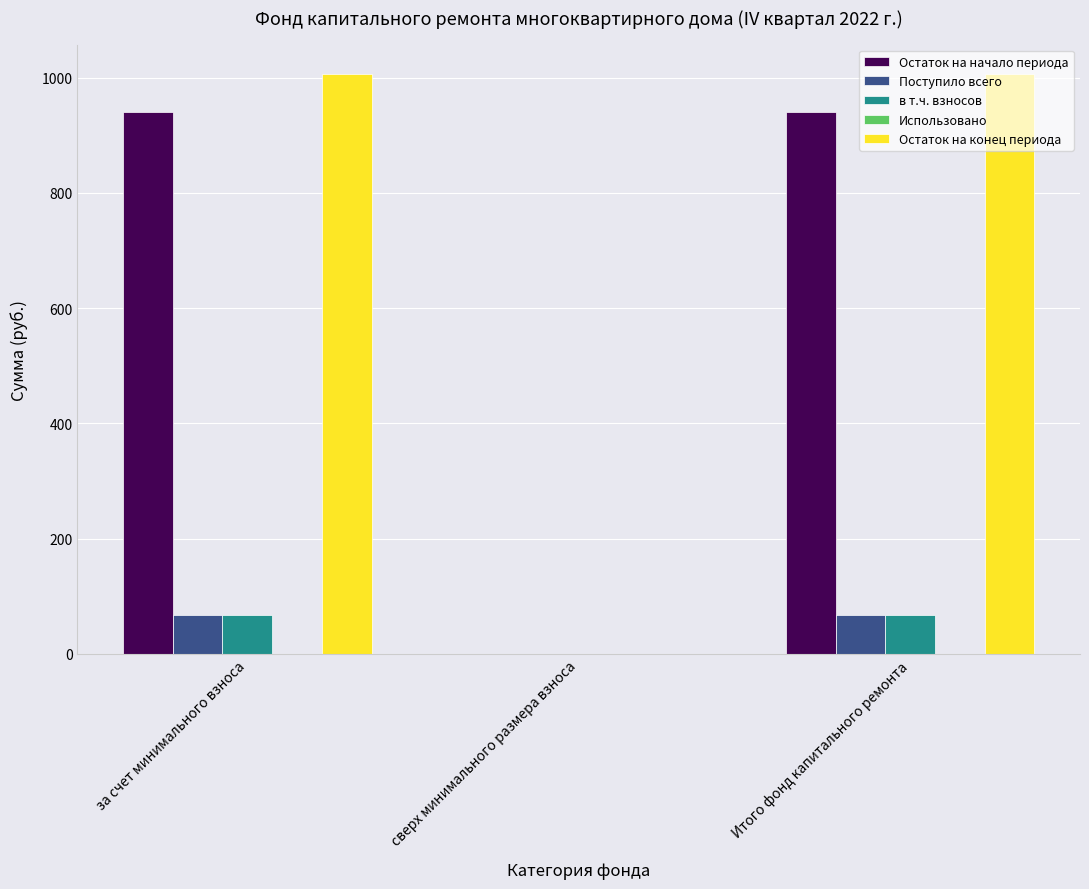

The Остаток на начало периода series shows 939.7 at Итого фонд капитального ремонта. True or false?

True